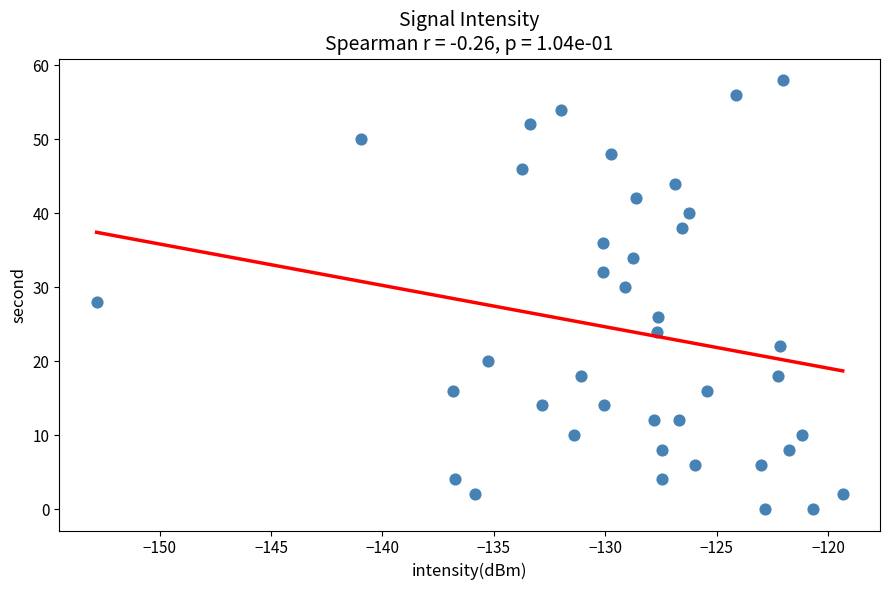

What is the range of Y values (max minus min)?

58